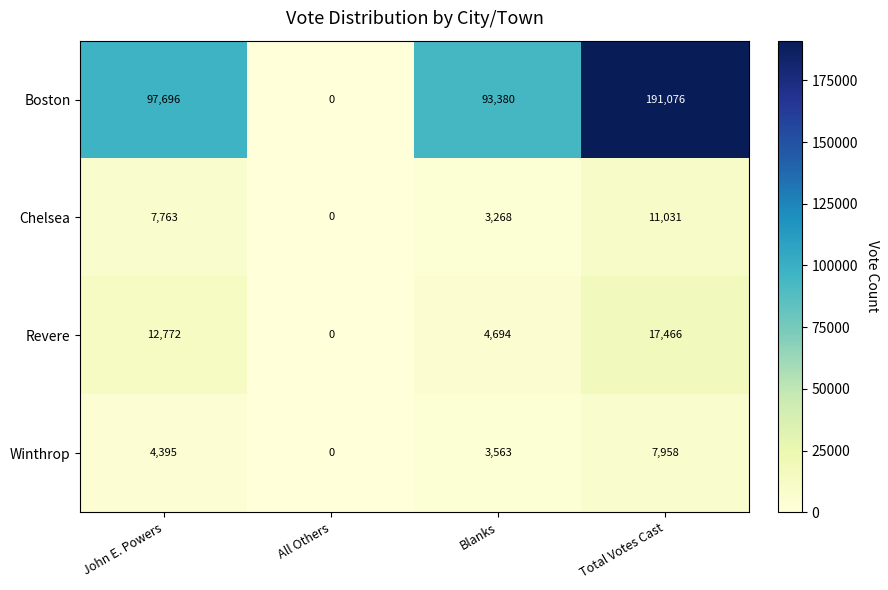

The value of Revere at Blanks is 4694. True or false?

True